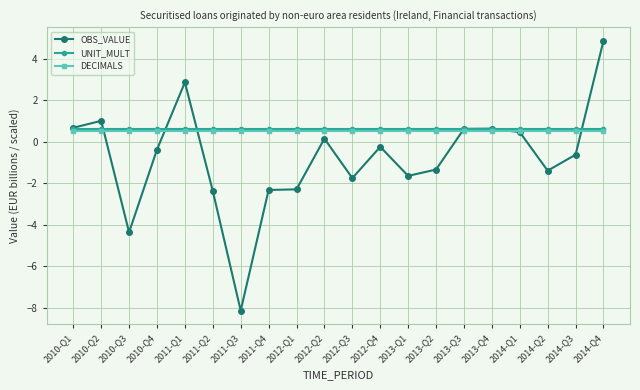

What is the total value across all series at 2014-Q2?

-0.3